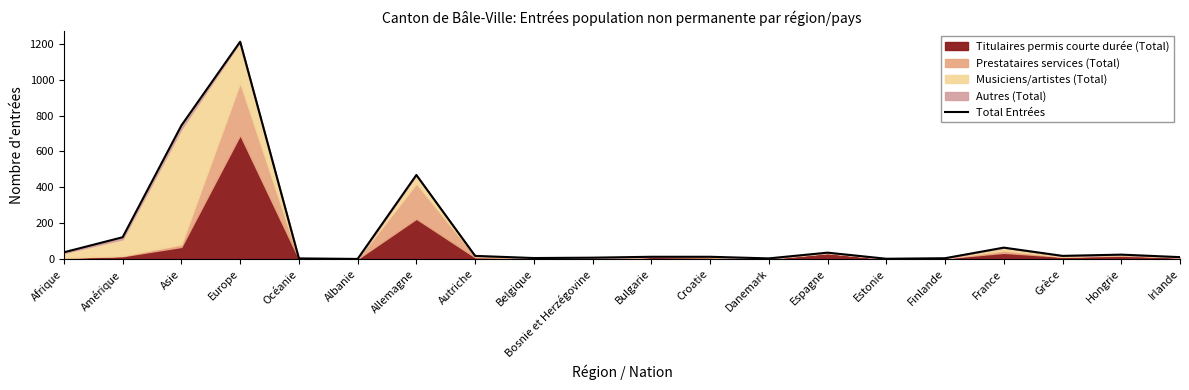

Between Allemagne and Irlande, which is larger?

Allemagne